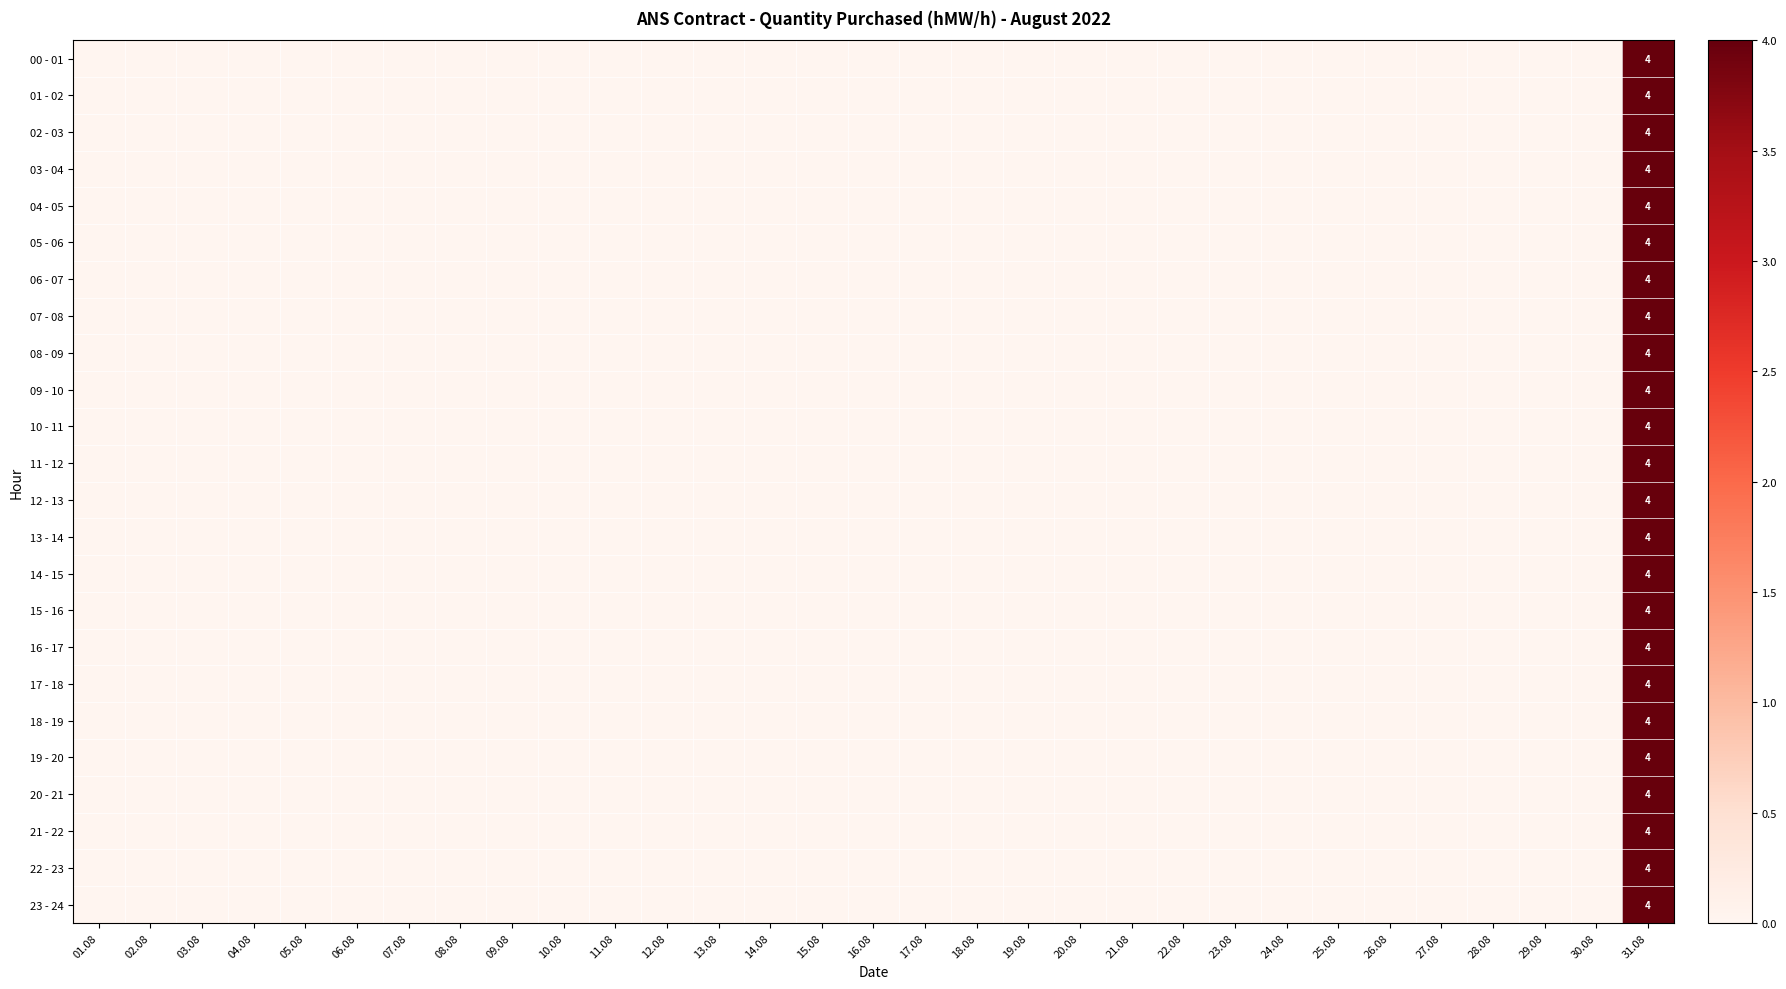

Rank the series by their maximum value, from highest to lowest.

00 - 01, 01 - 02, 02 - 03, 03 - 04, 04 - 05, 05 - 06, 06 - 07, 07 - 08, 08 - 09, 09 - 10, 10 - 11, 11 - 12, 12 - 13, 13 - 14, 14 - 15, 15 - 16, 16 - 17, 17 - 18, 18 - 19, 19 - 20, 20 - 21, 21 - 22, 22 - 23, 23 - 24